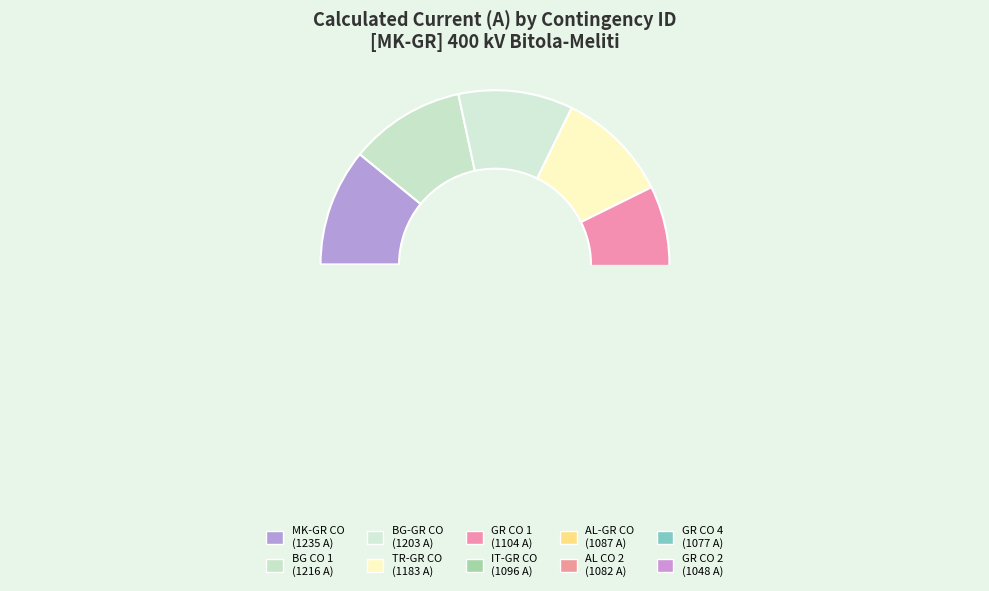

How many segments does this pie chart have?

10